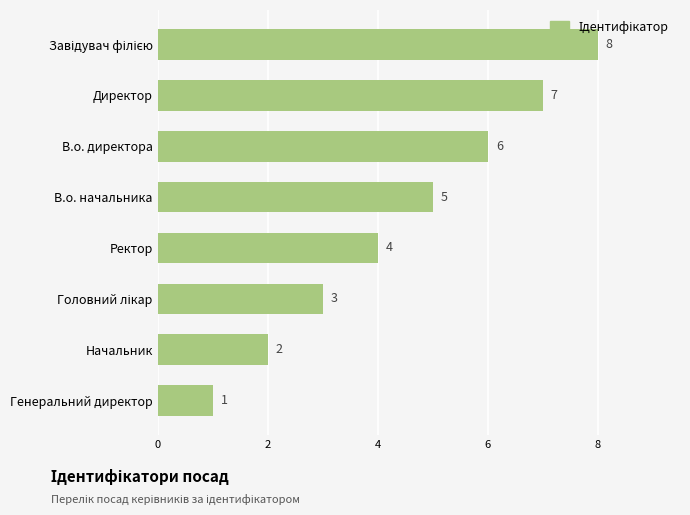

What is the difference between the second highest and second lowest values?

5